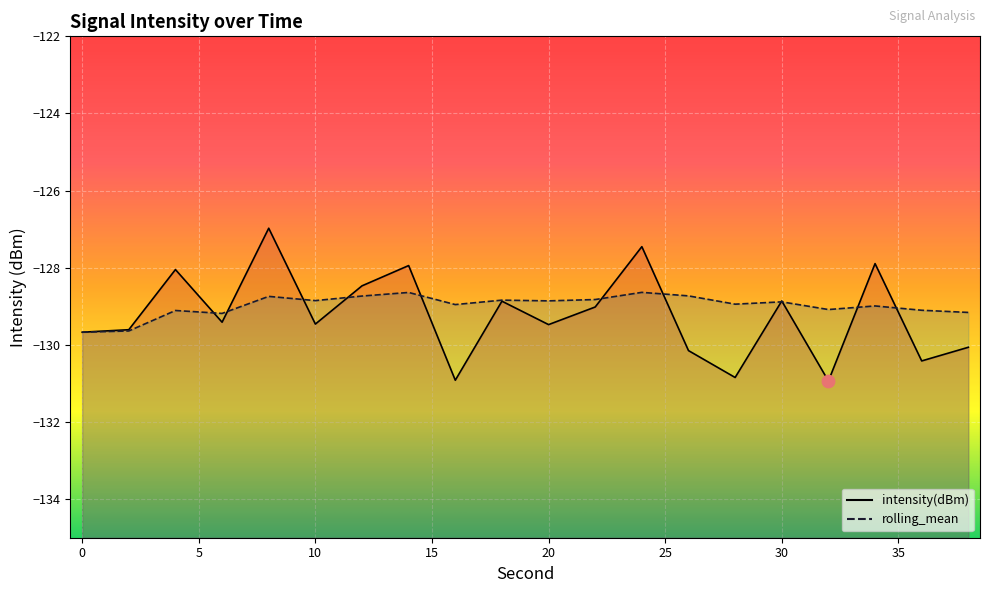

Which series contains the highest Y value?

intensity(dBm)